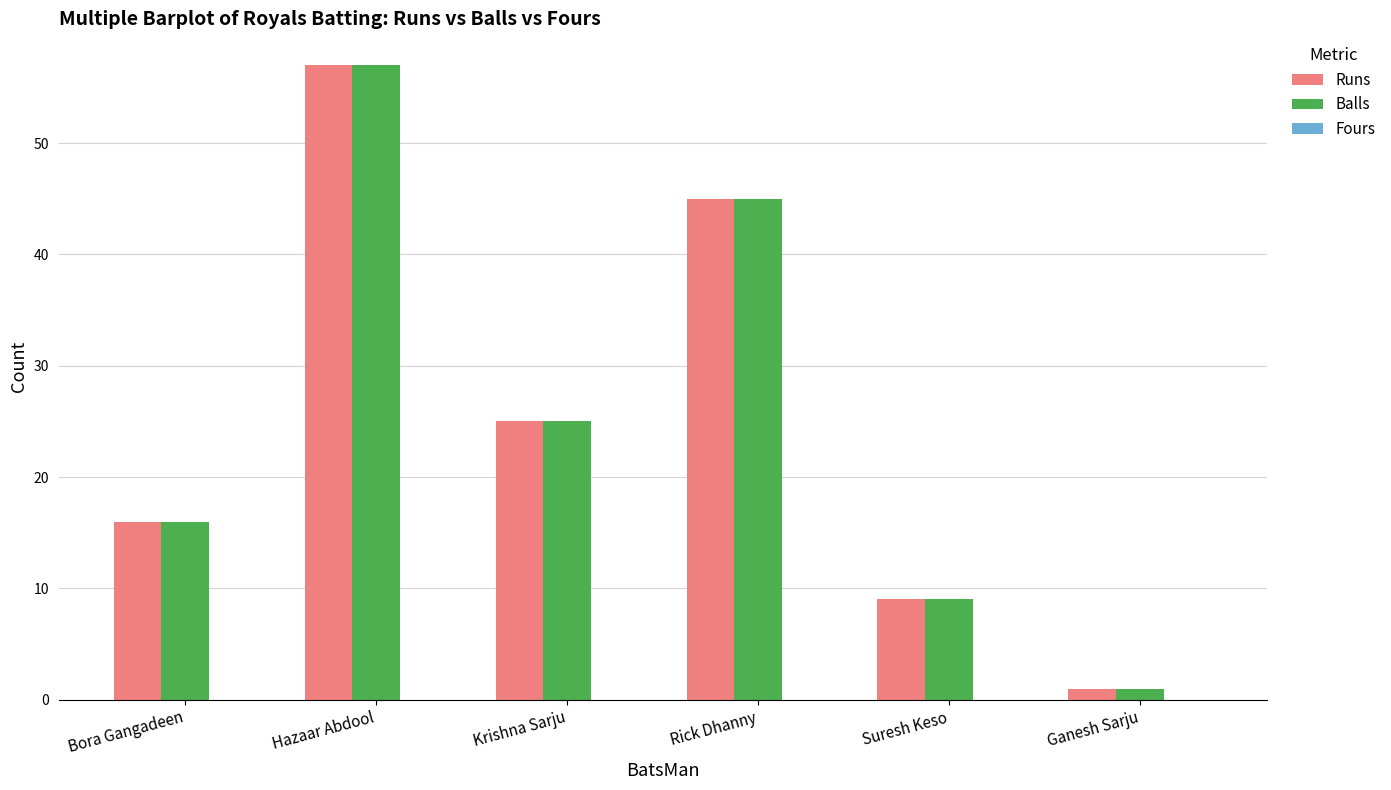

Is it true that Balls equals 36 at Krishna Sarju?

False